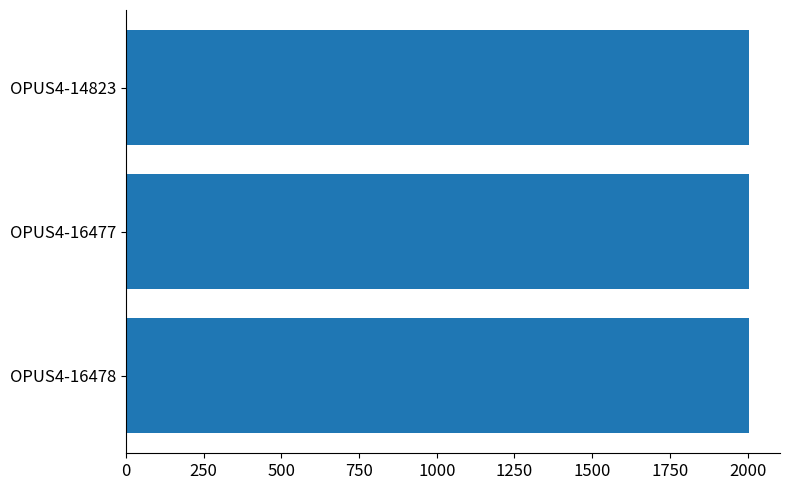

Approximately how many times larger is the value at OPUS4-16478 compared to OPUS4-16477?

1.0